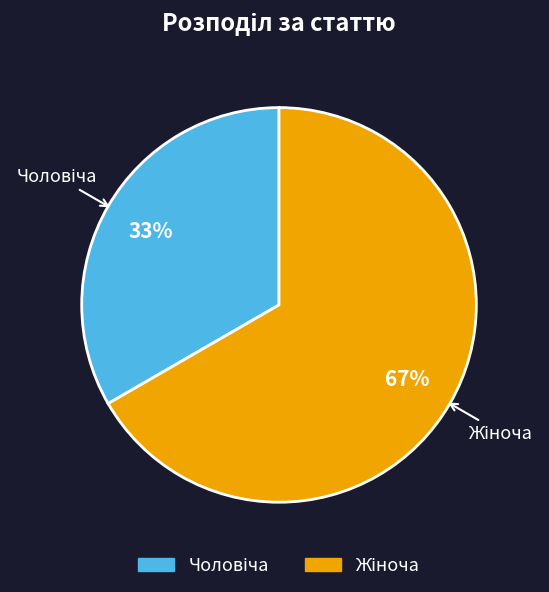

To the nearest percent, what is the average slice percentage?

50%